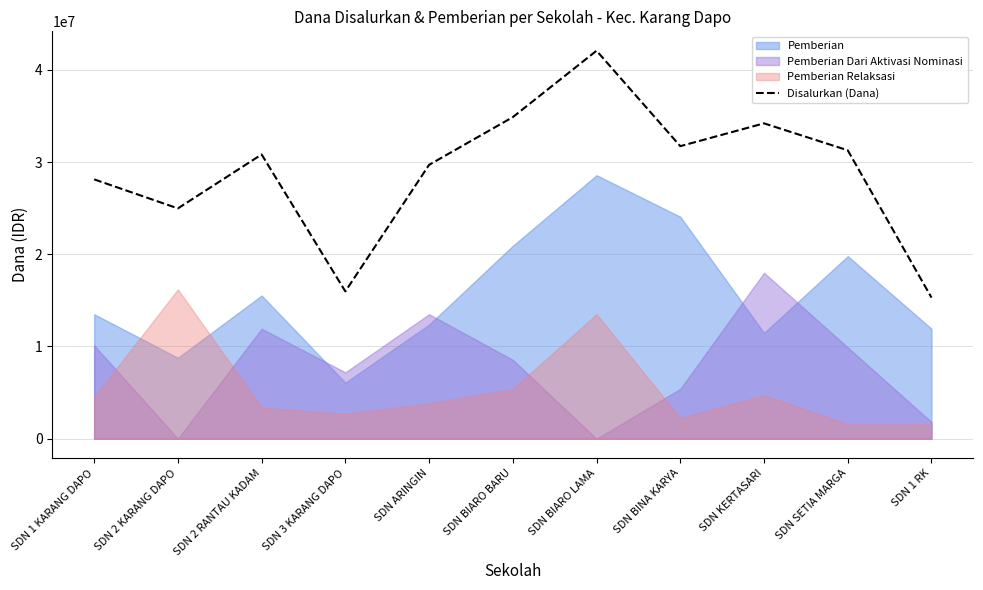

Rank the categories by value from highest to lowest.

SDN BIARO LAMA, SDN BIARO BARU, SDN KERTASARI, SDN BINA KARYA, SDN SETIA MARGA, SDN 2 RANTAU KADAM, SDN ARINGIN, SDN 1 KARANG DAPO, SDN 2 KARANG DAPO, SDN 3 KARANG DAPO, SDN 1 RK